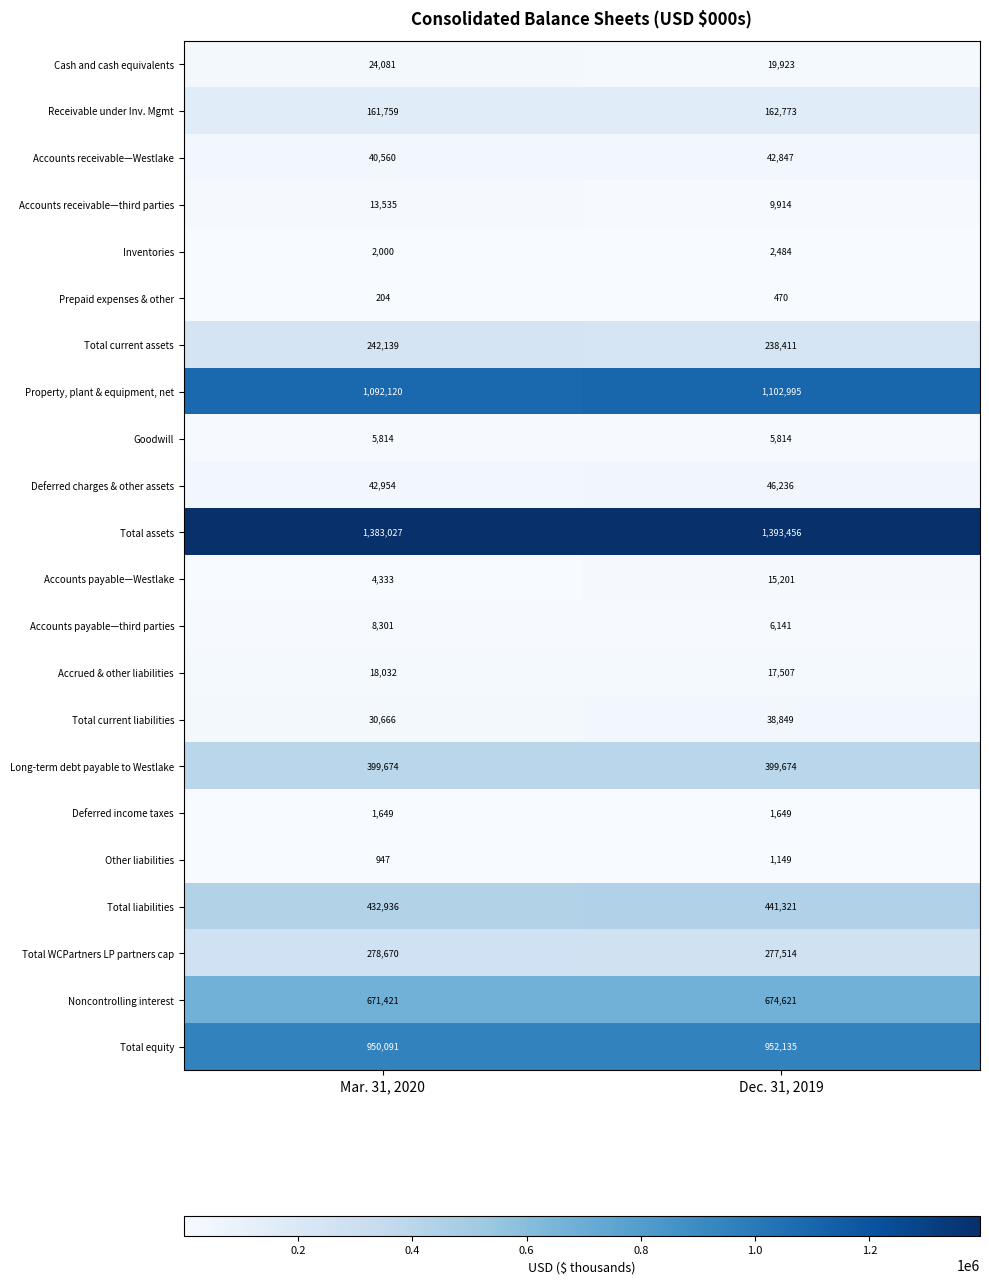

How many data points does each series have?

2